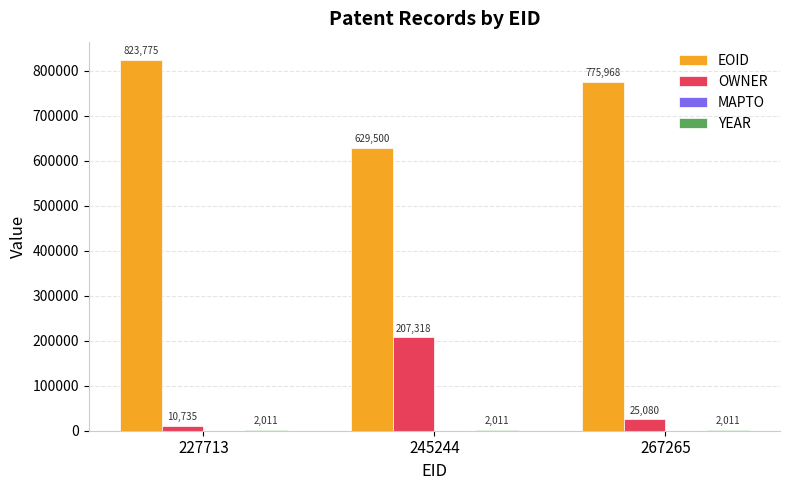

What is the greatest value displayed?

823775